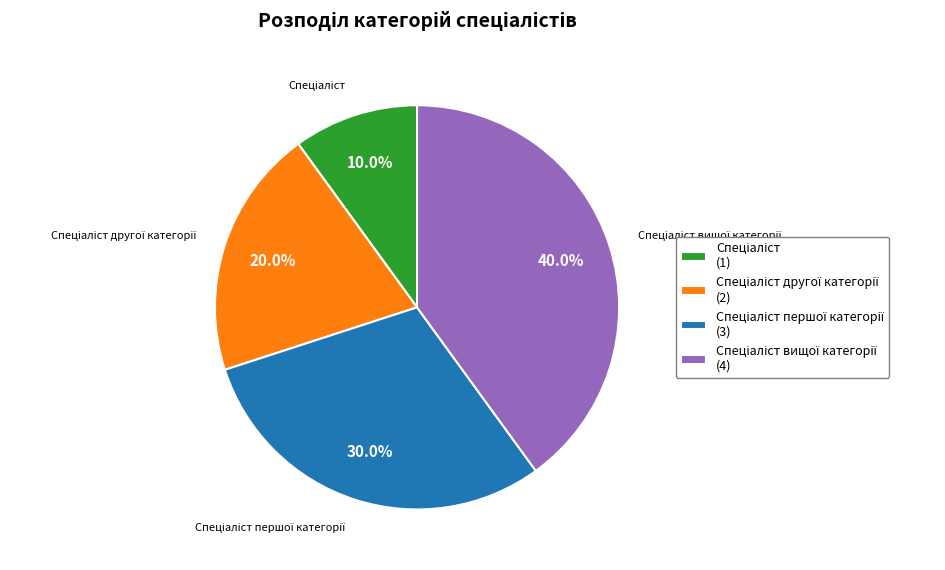

Does any single category account for the majority?

No